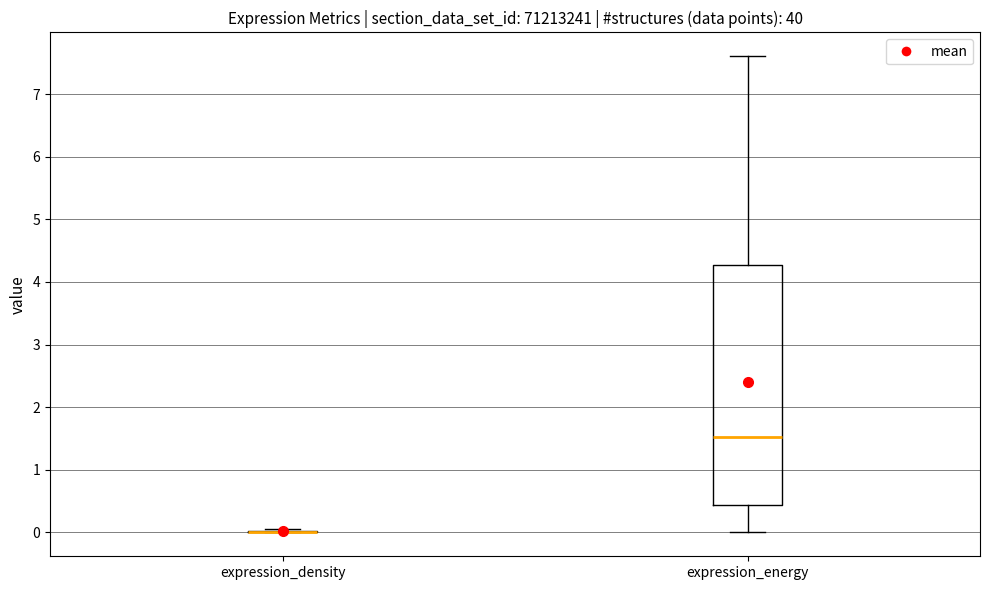

Reading left to right, transcribe this box plot: for each box, give where its median line is, the range the box spans, and where its two whiskers end, as read against the y-axis. The values are not printed on the chart, so give them approximately, as read against the axis.

expression_density: box collapsed to a line at 0.0, whiskers 0.0 to 0.1
expression_energy: median 1.5, box 0.4 to 4.3, whiskers 0.0 to 7.6